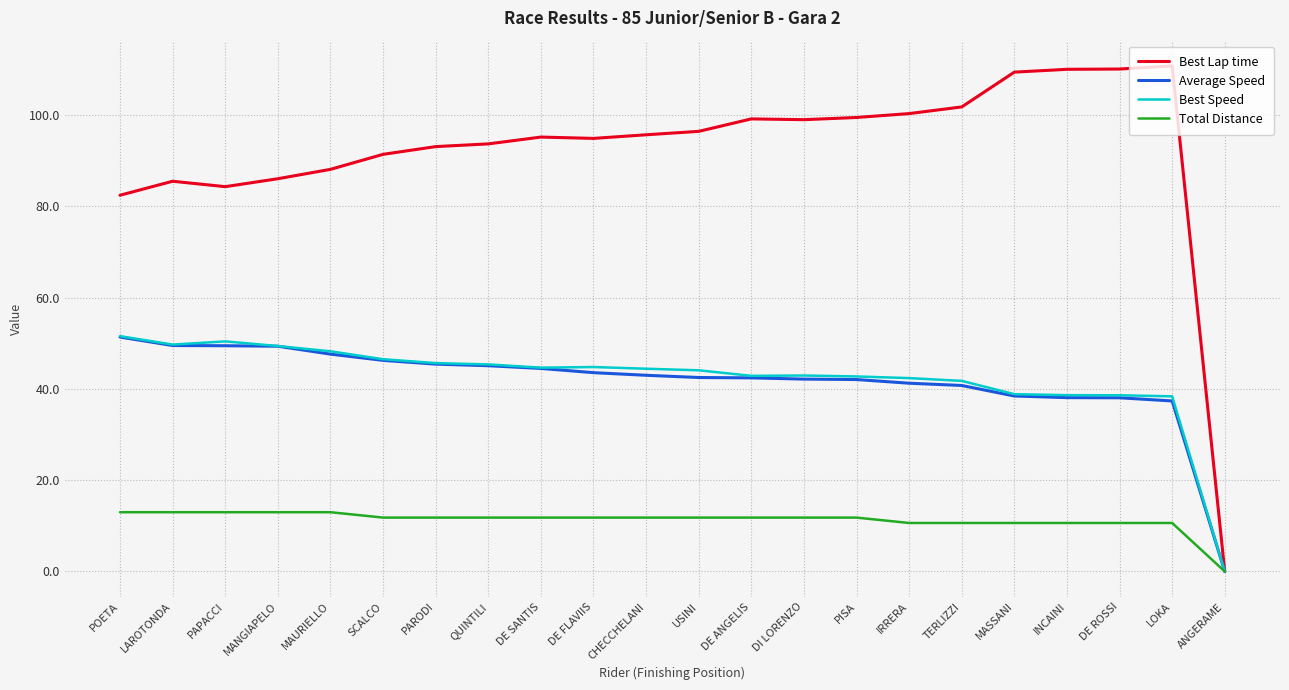

What is the total value across all series at CHECCHELANI?

194.8